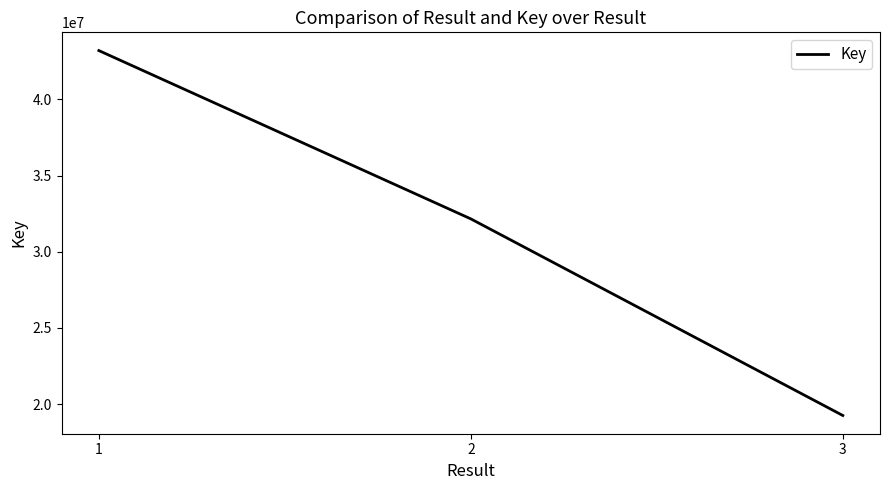

What is the difference between the values at 2 and 1?

11051132